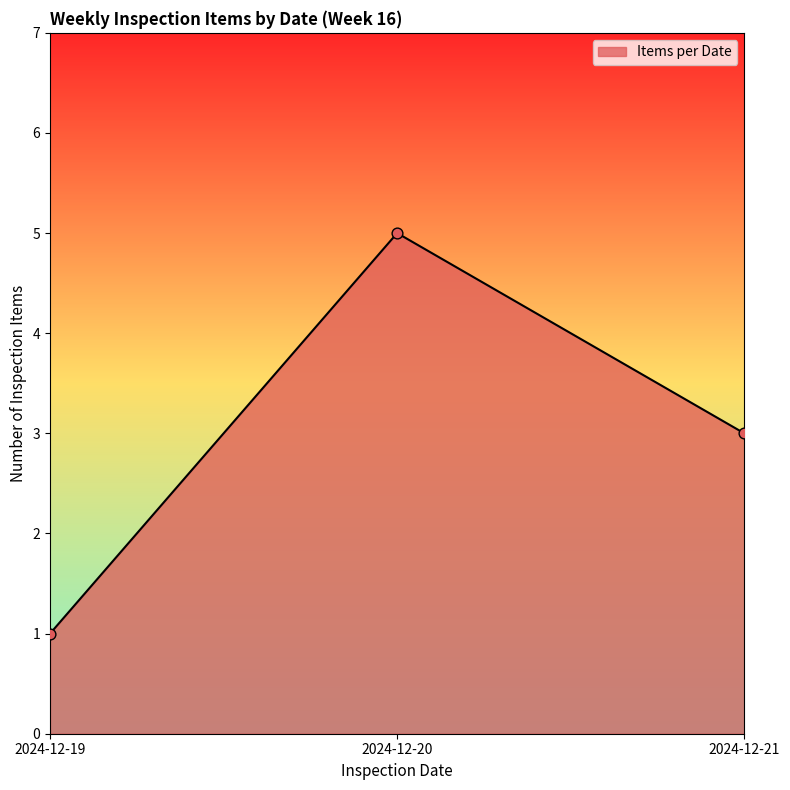

Between 2024-12-21 and 2024-12-19, which is larger?

2024-12-21